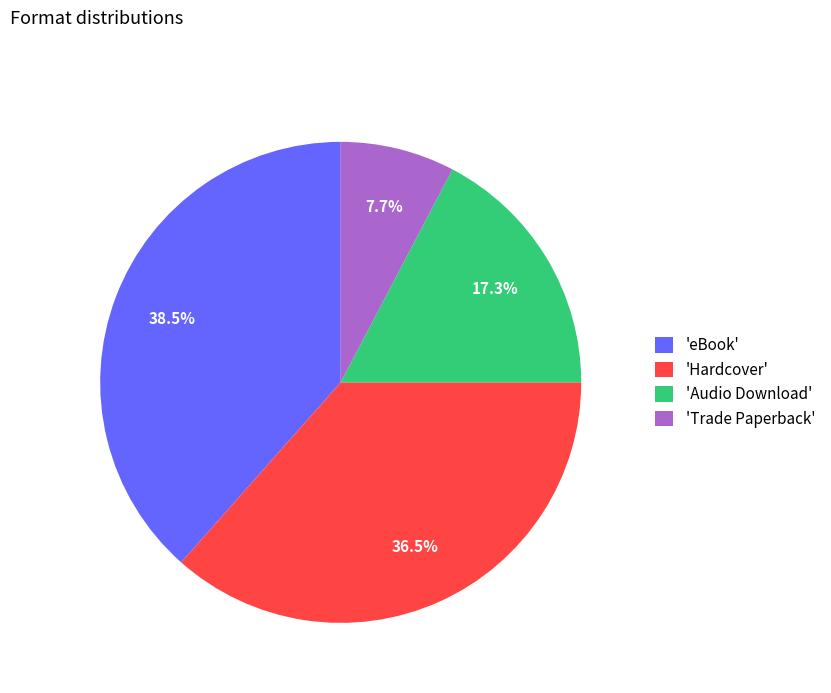

Which category has the biggest portion of the pie?

'eBook'